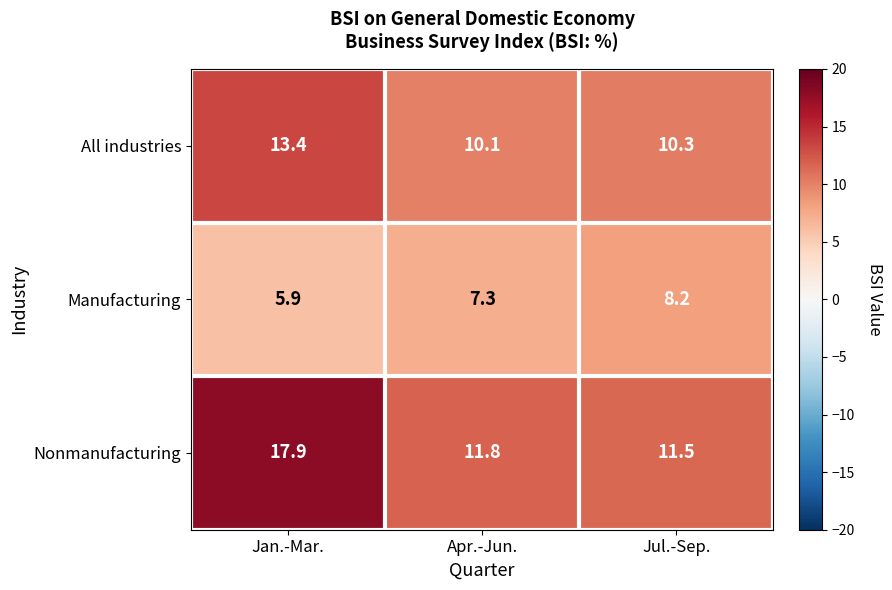

Is it true that Manufacturing equals 10.3 at Jan.-Mar.?

False